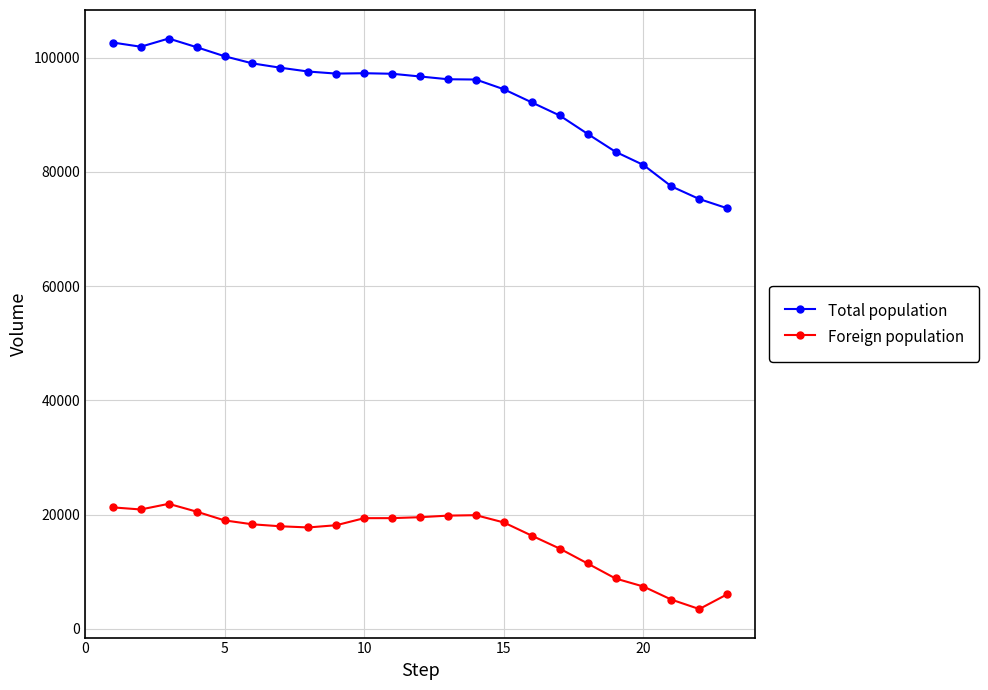

List the series in order of their overall mean, lowest first.

Foreign population, Total population